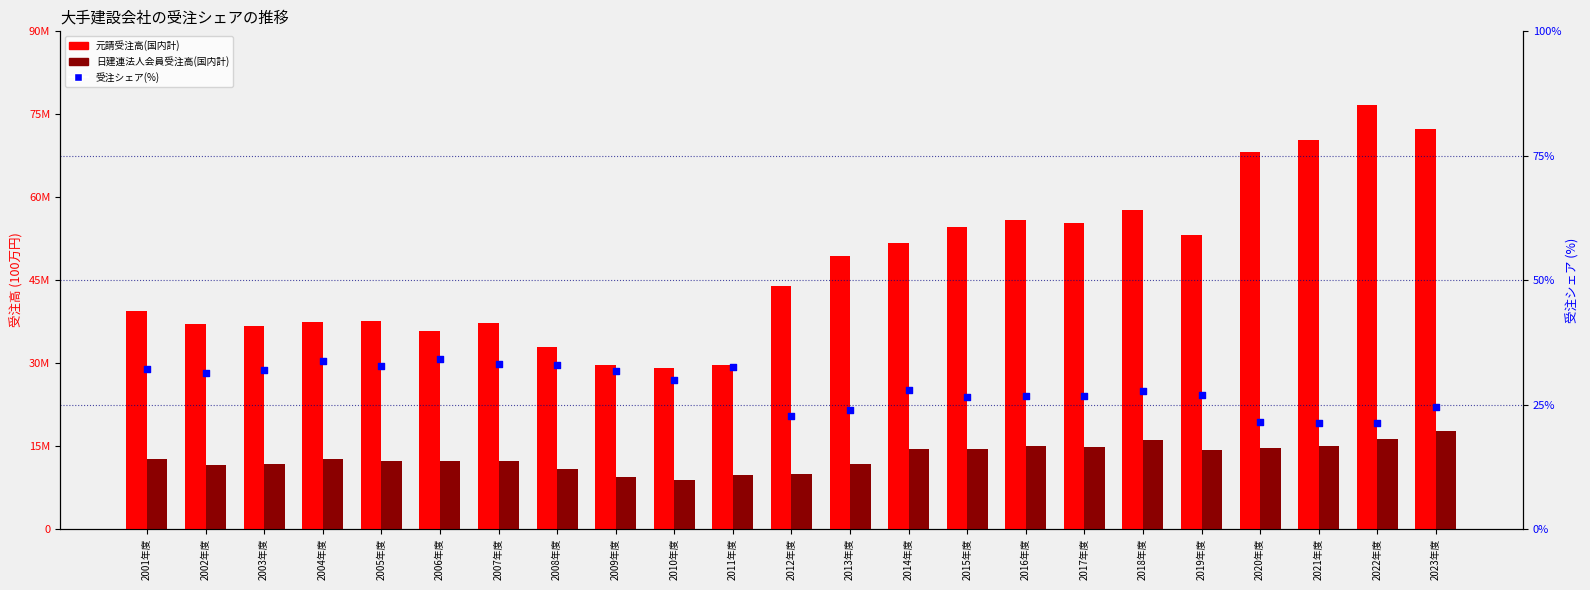

Which series has the largest total across all categories?

元請受注高(国内計)